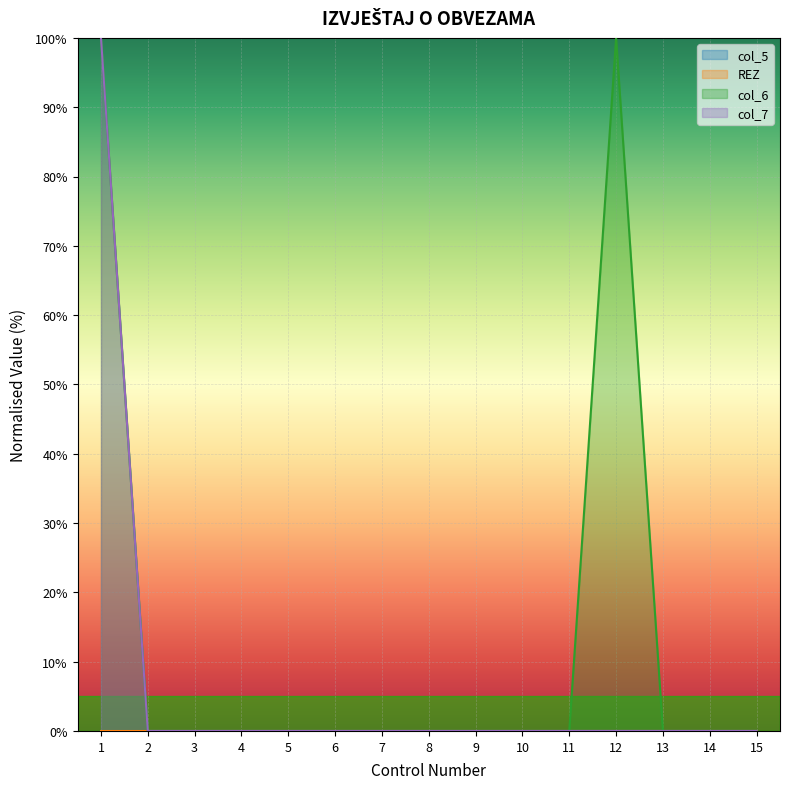

What is the average value of the col_6 series?

13